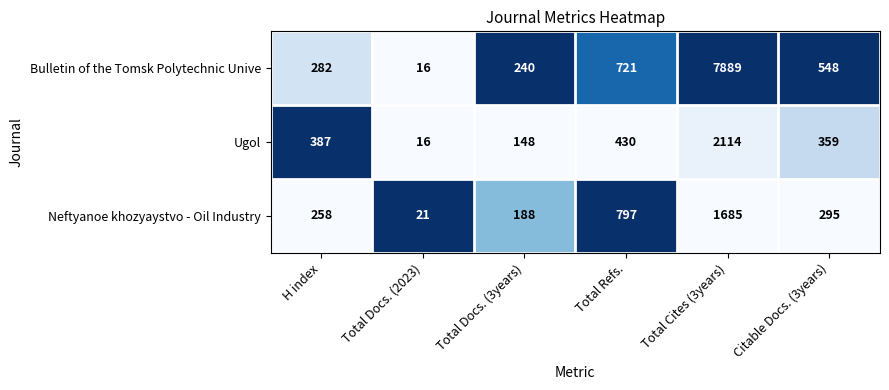

List the series in order of their peak value, highest first.

Bulletin of the Tomsk Polytechnic Unive, Ugol, Neftyanoe khozyaystvo - Oil Industry